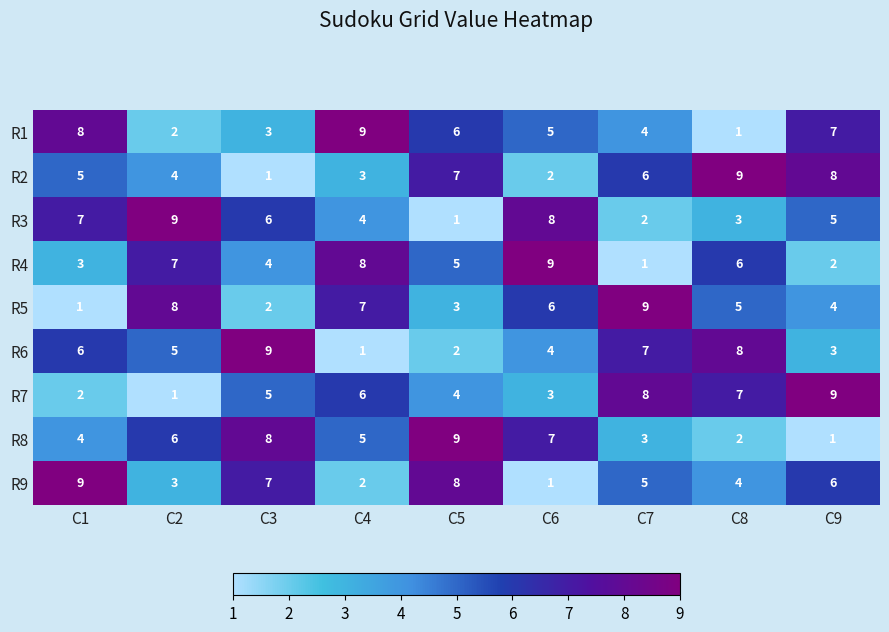

What is the greatest value displayed?

9